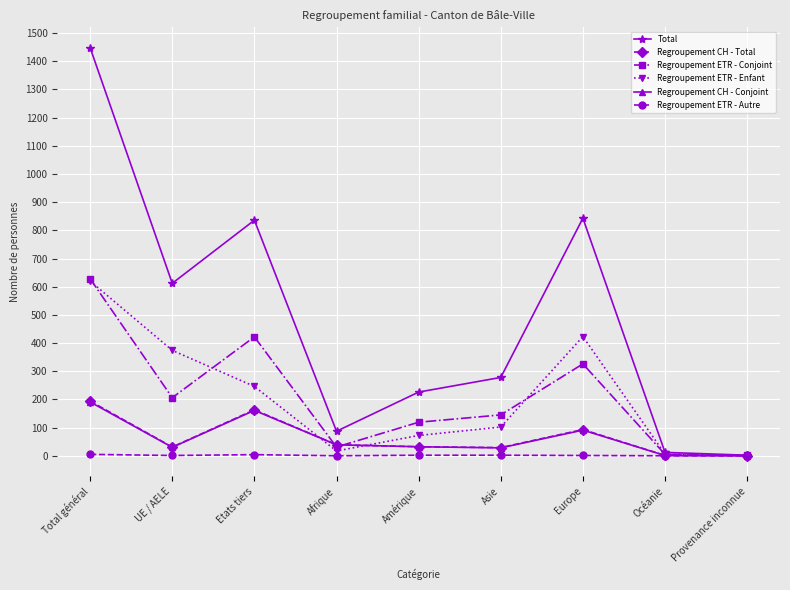

Which series has the largest total across all categories?

Total